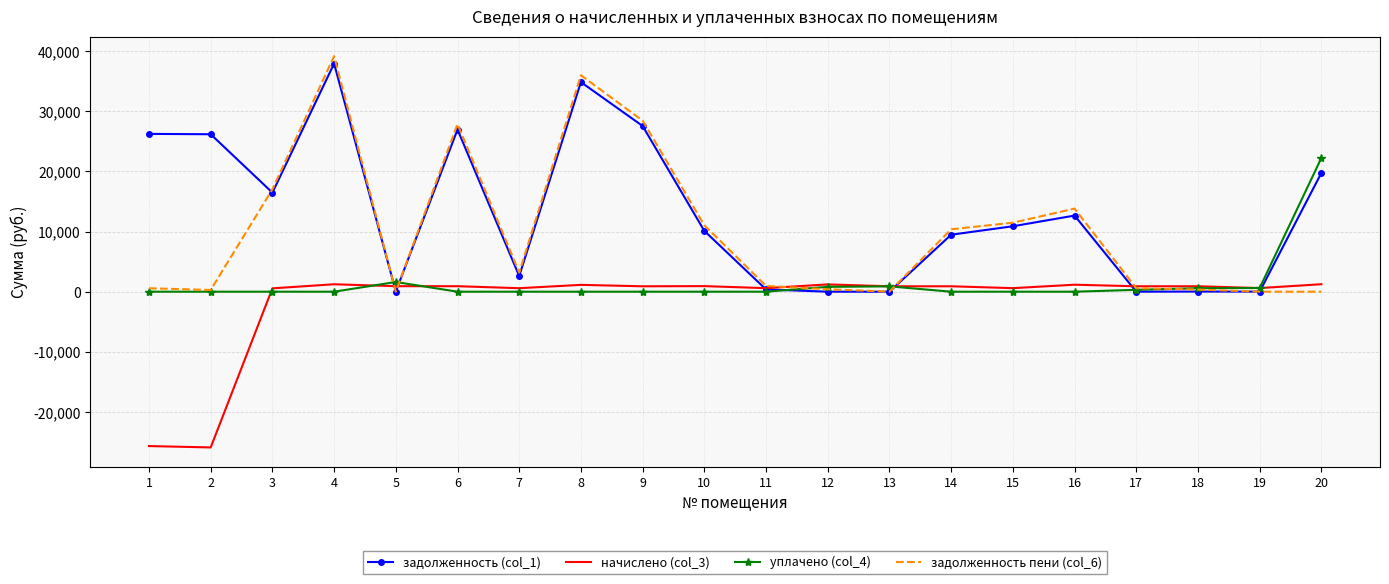

What is the difference between the highest and lowest values at 17?

902.1